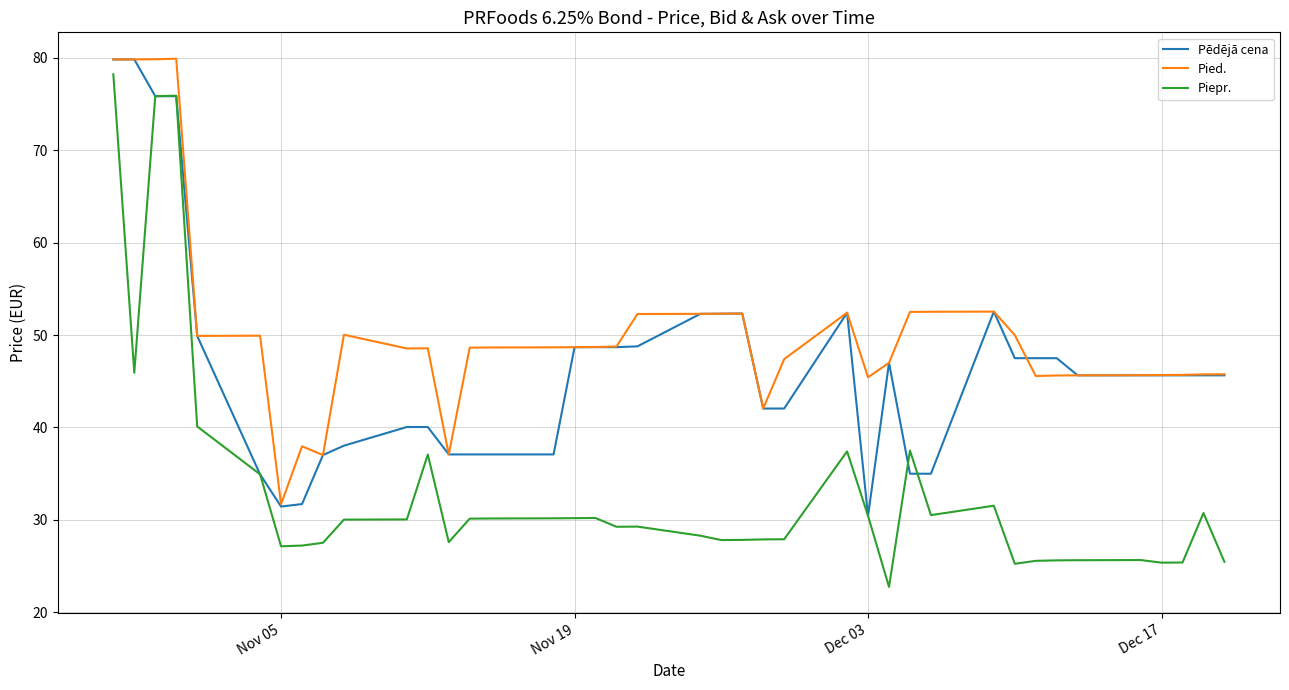

What is the sum of all Pied. values?

2018.7